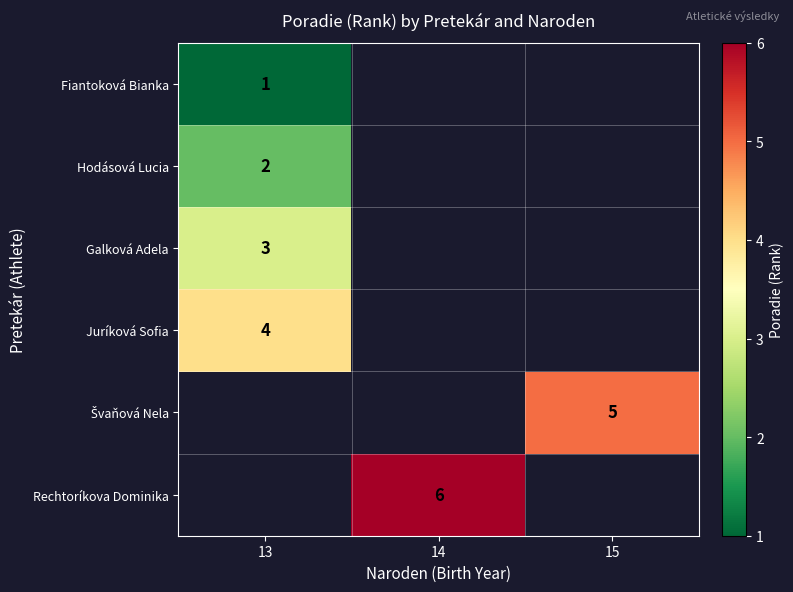

Is it true that Fiantoková Bianka equals 1 at 13?

True